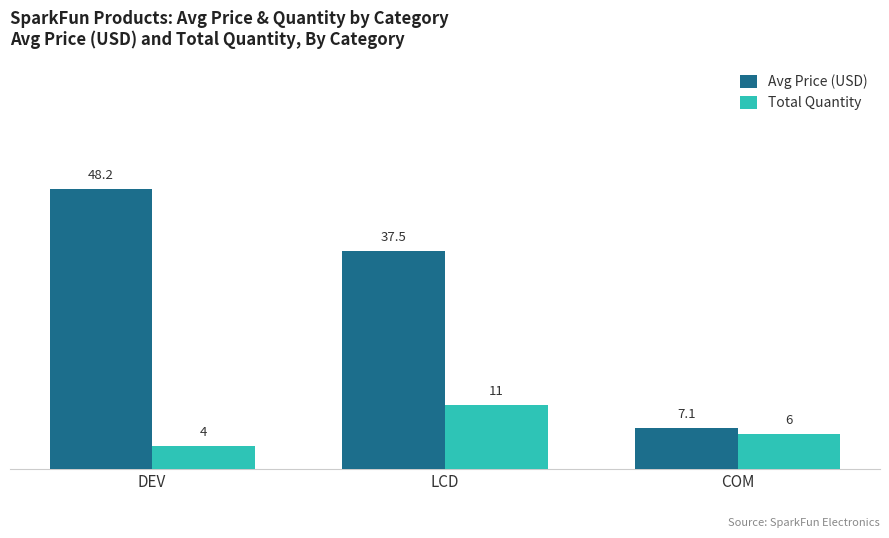

List the labels in order of Avg Price (USD) value, largest first.

DEV, LCD, COM